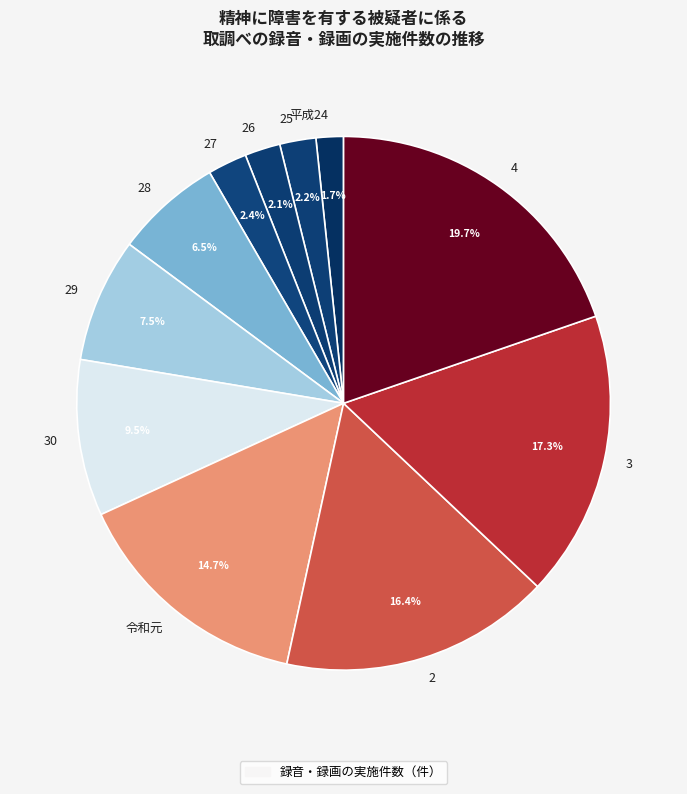

What is the ratio of the value at 28 to the value at 30?

0.7